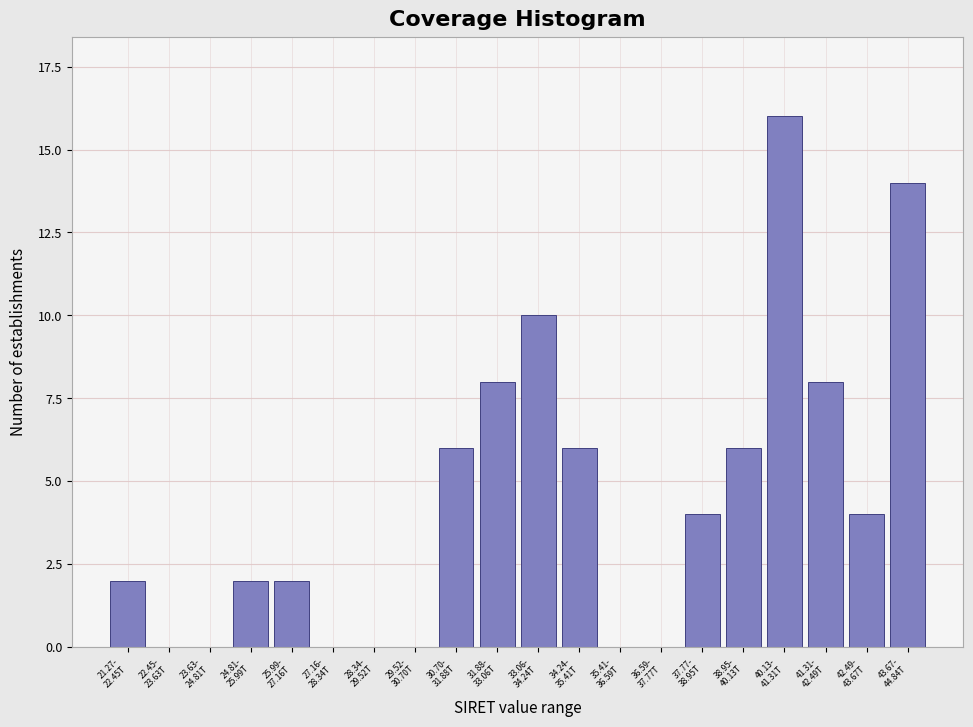

What is the maximum value shown in the chart?

16